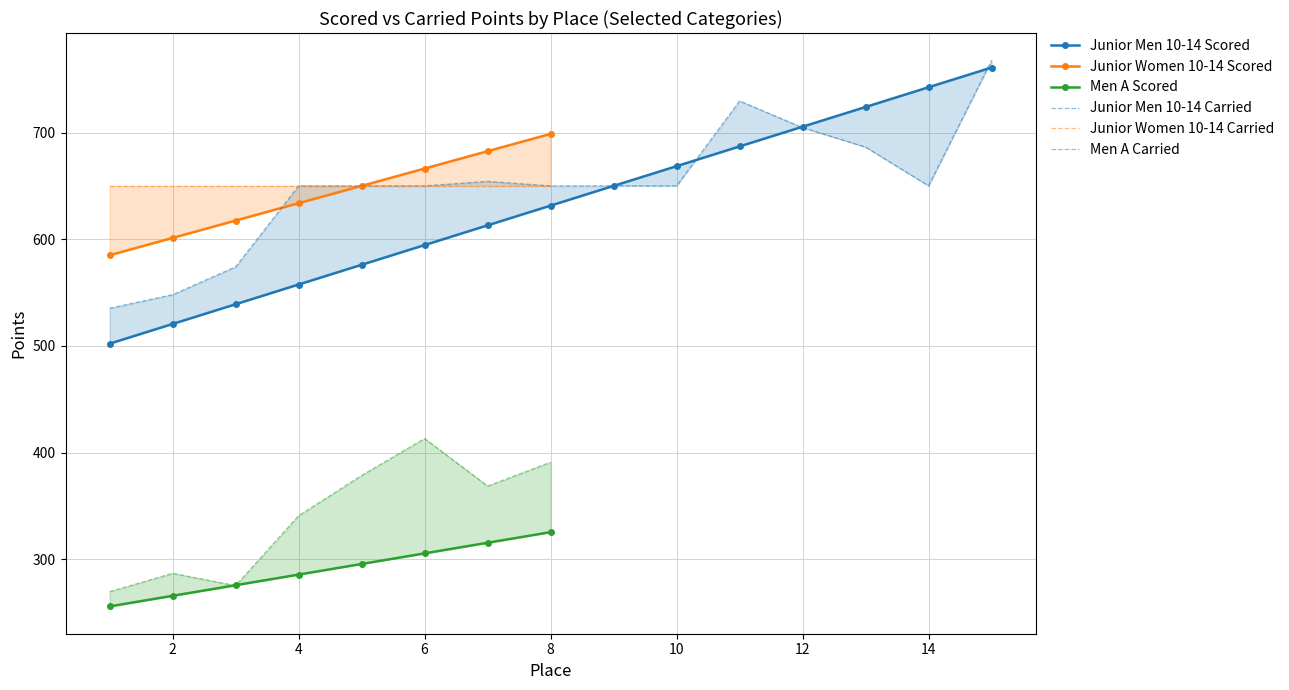

What is the label of the 3rd point from the left?

Junior Women 10-14